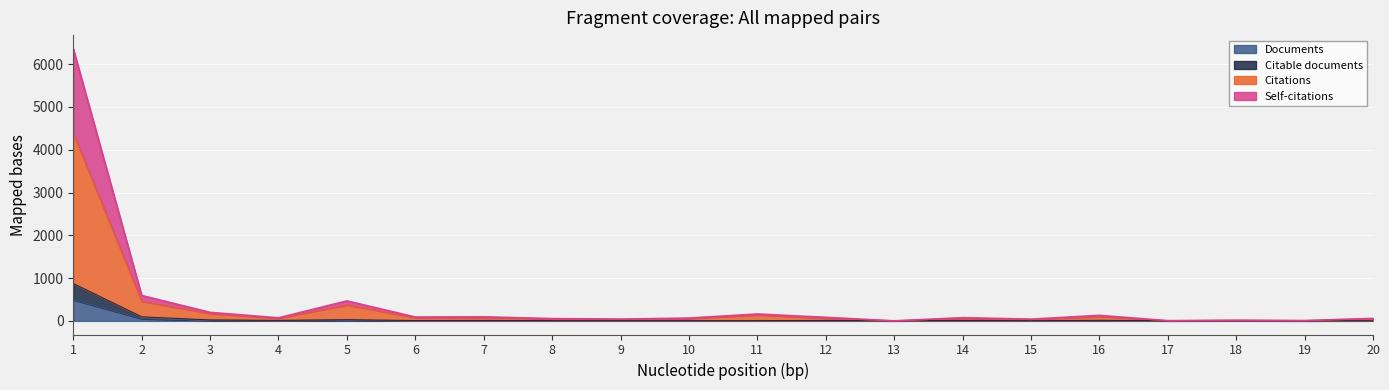

What is the sum of the Citable documents values at 13 and 4?

14